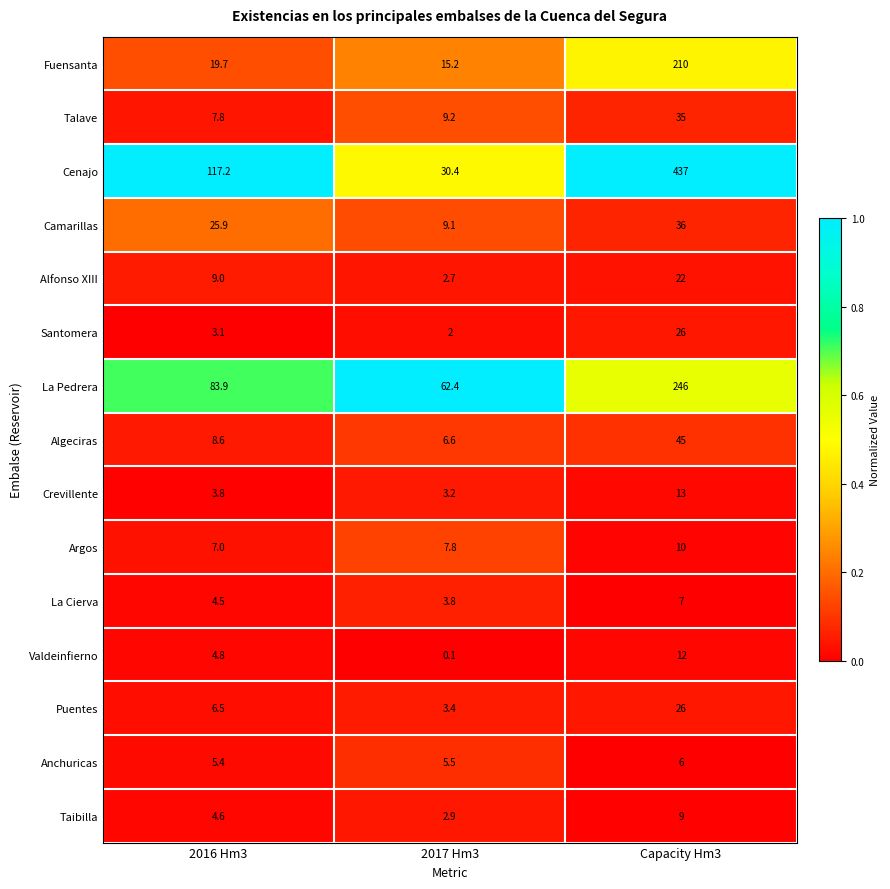

Where is Valdeinfierno nearest to the value 6?

2016 Hm3